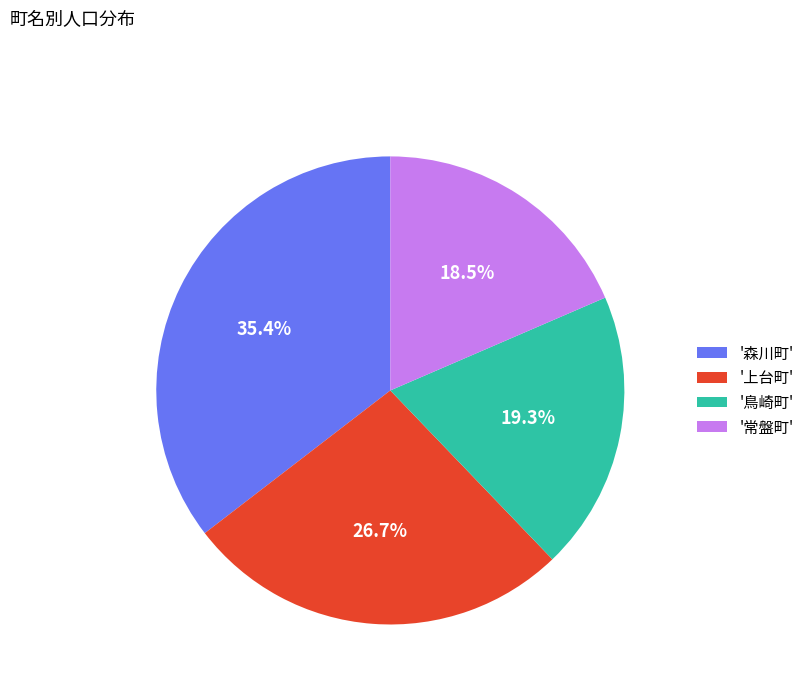

Does any single category account for the majority?

No